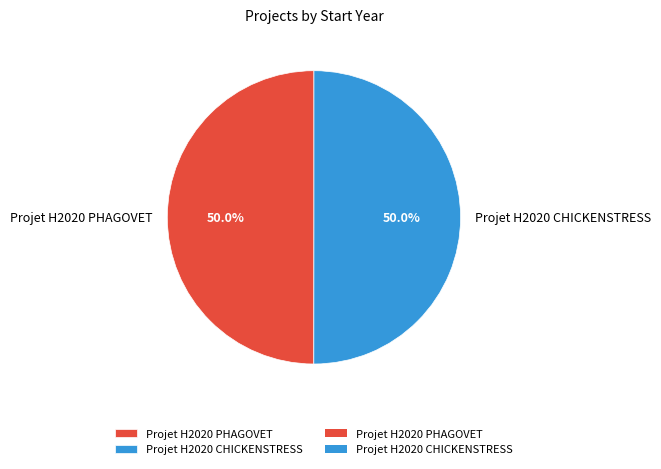

To the nearest percent, what portion does Projet H2020 PHAGOVET represent?

50%